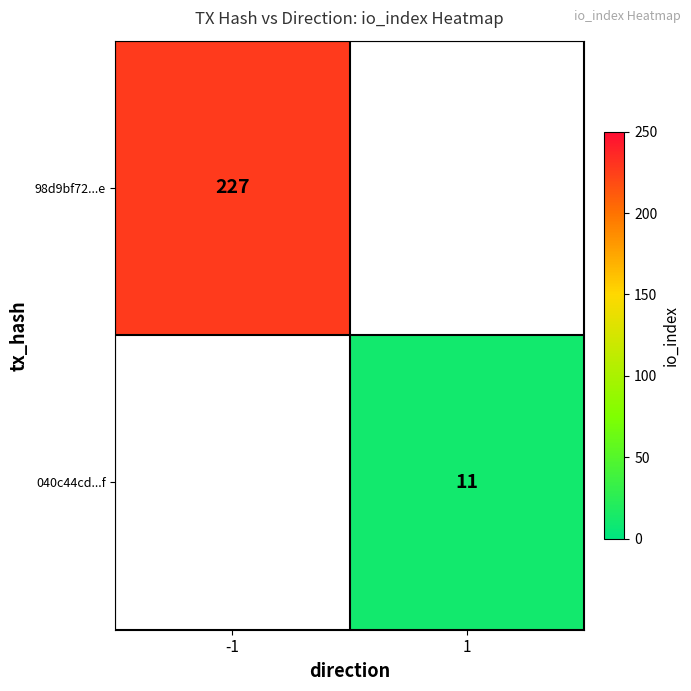

The 98d9bf72...e series shows 90 at -1. True or false?

False